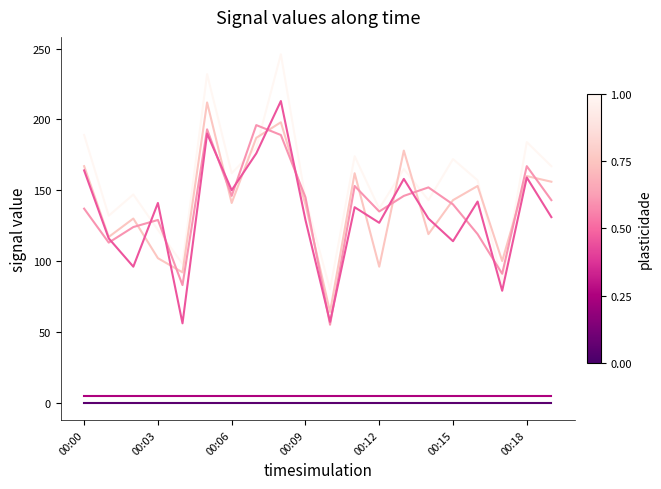

What is the maximum value shown in the chart?

246